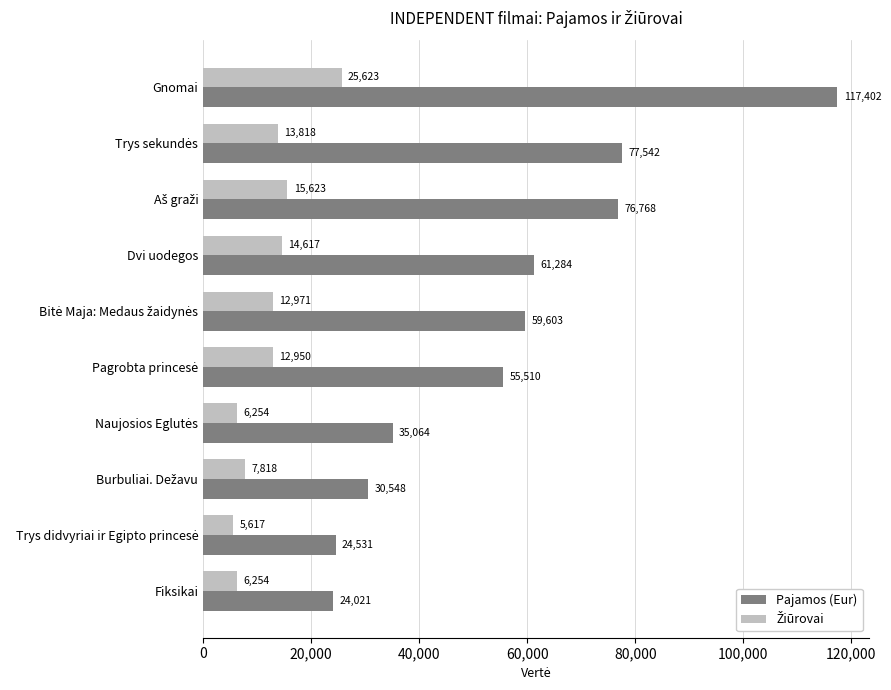

Between Dvi uodegos and Fiksikai, which series saw the biggest shift?

Pajamos (Eur)